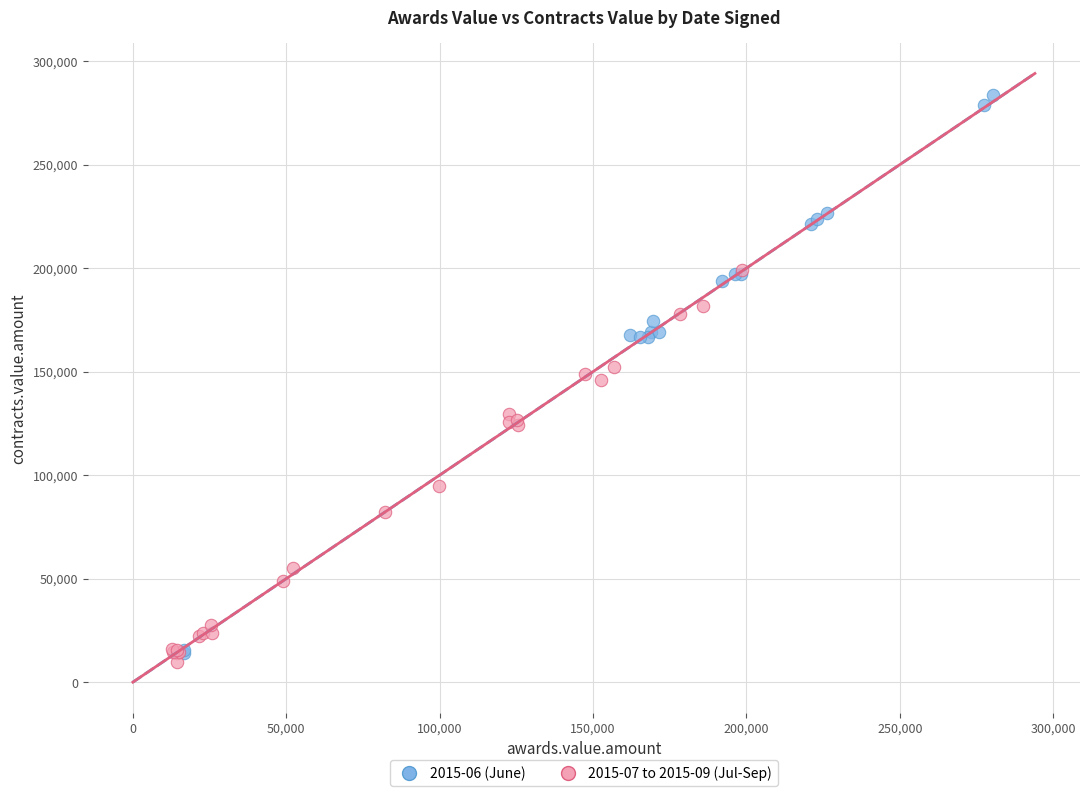

Which series has the widest spread of Y values?

2015-06 (June)